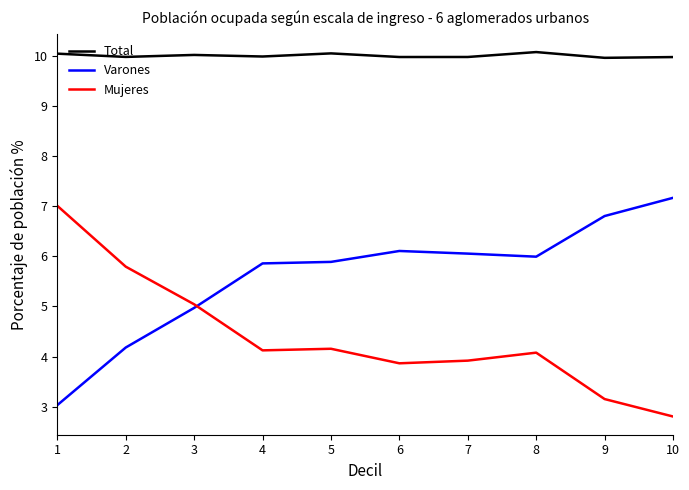

True or false: Total has a value of 4.5 at 2.

False